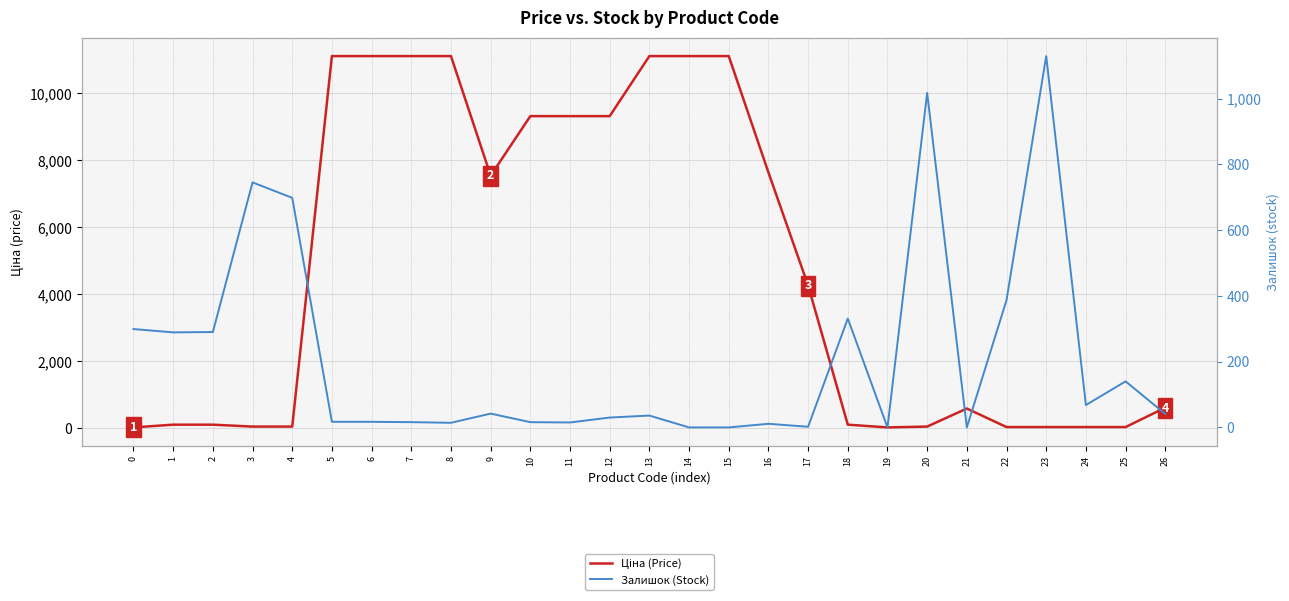

How many lines are shown in the chart?

2